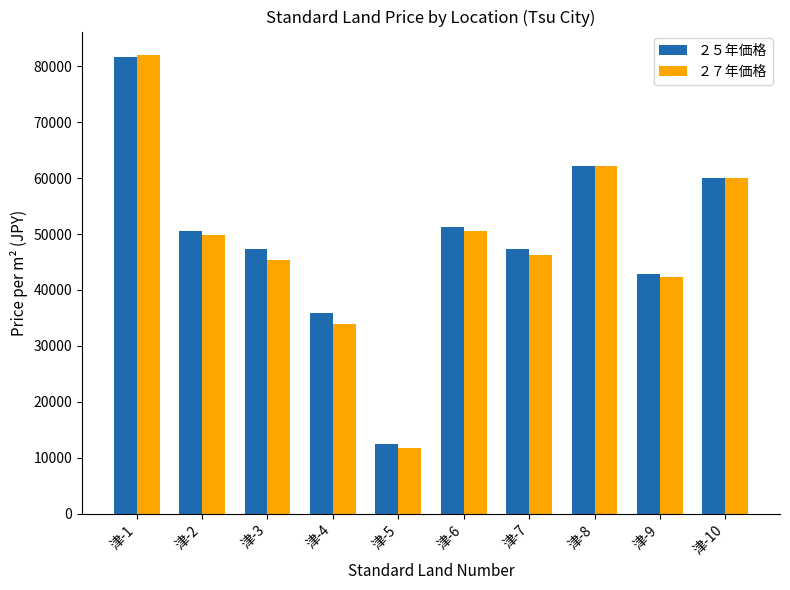

What is the average value of the ２５年価格 series?

49150